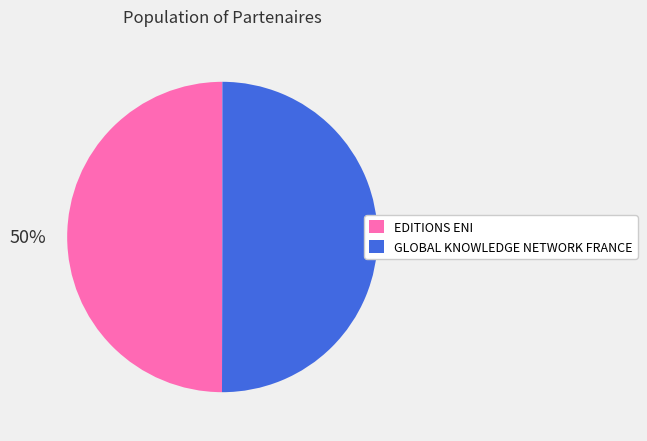

True or false: EDITIONS ENI accounts for 37% of the total.

False